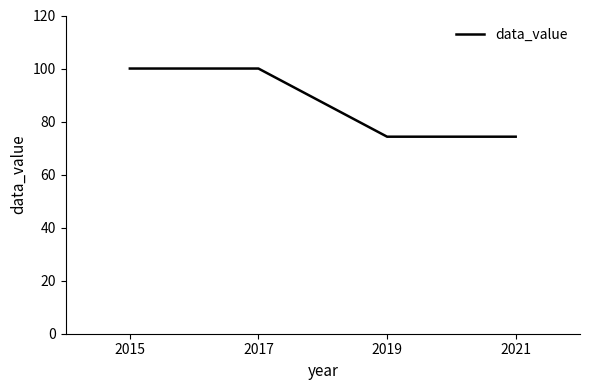

Between 2015 and 2019, which is larger?

2015